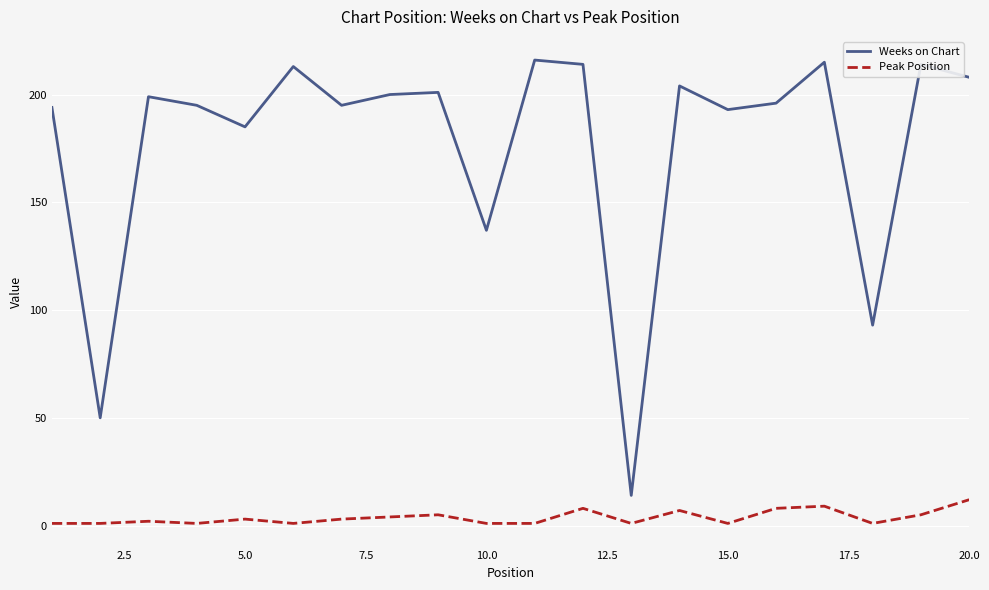

Which series has the largest total across all categories?

Weeks on Chart